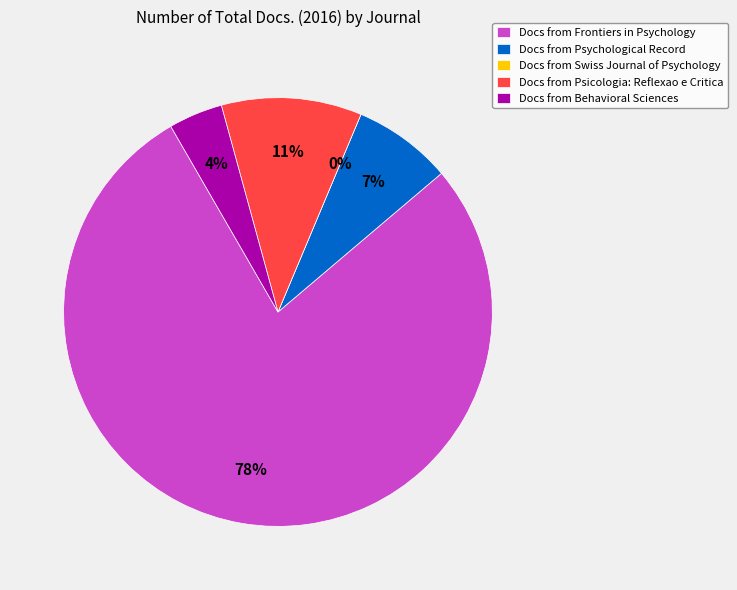

Count the number of slices in the pie.

5